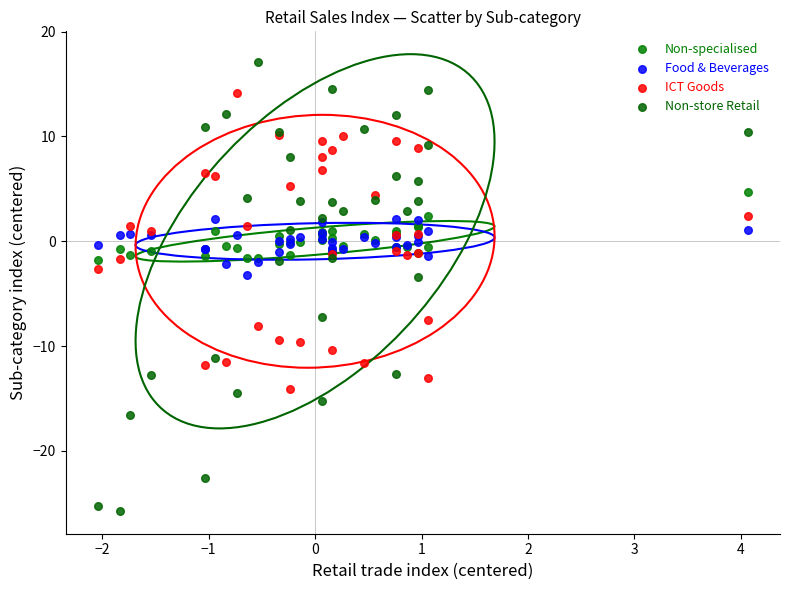

Which series contains the lowest Y value?

Non-store Retail